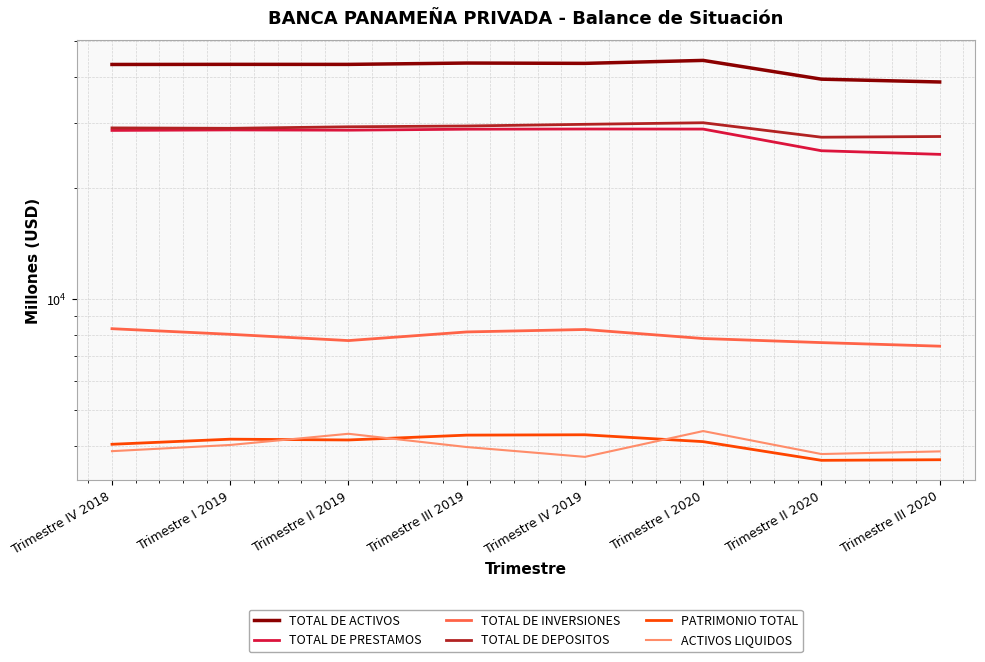

What is the highest value of the TOTAL DE ACTIVOS series?

44428.4